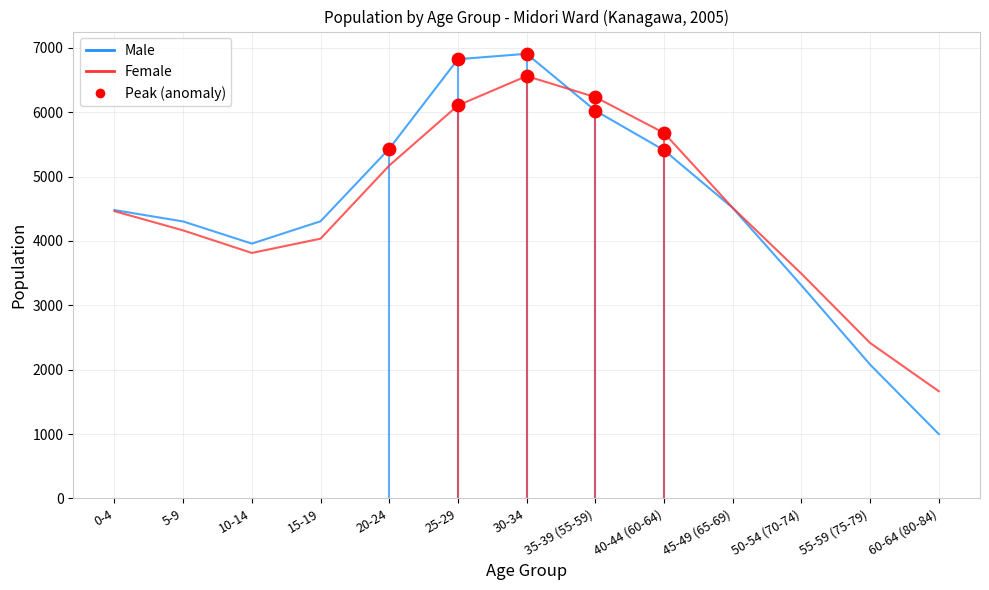

Which series contains the lowest Y value?

Male